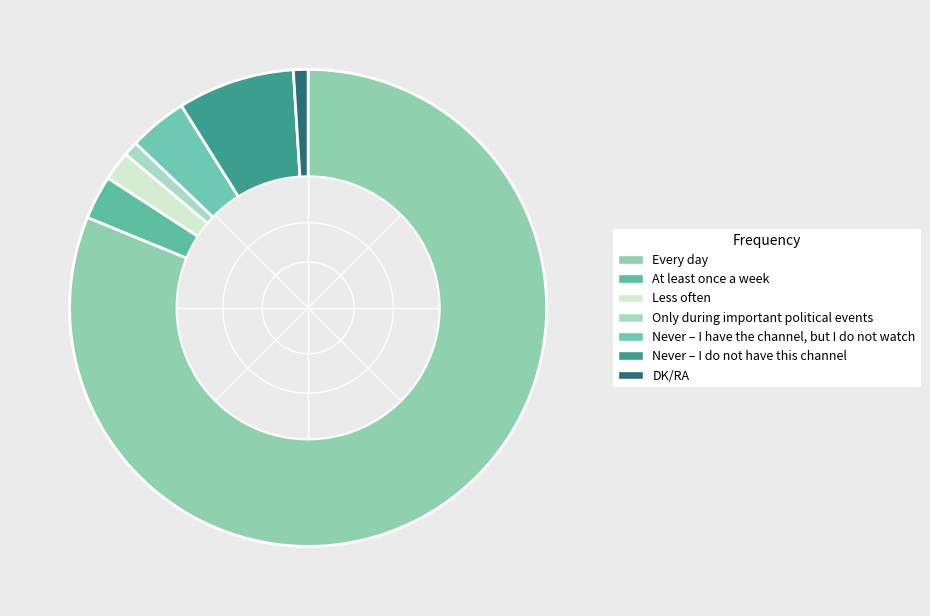

Is Every day the majority of the pie?

Yes